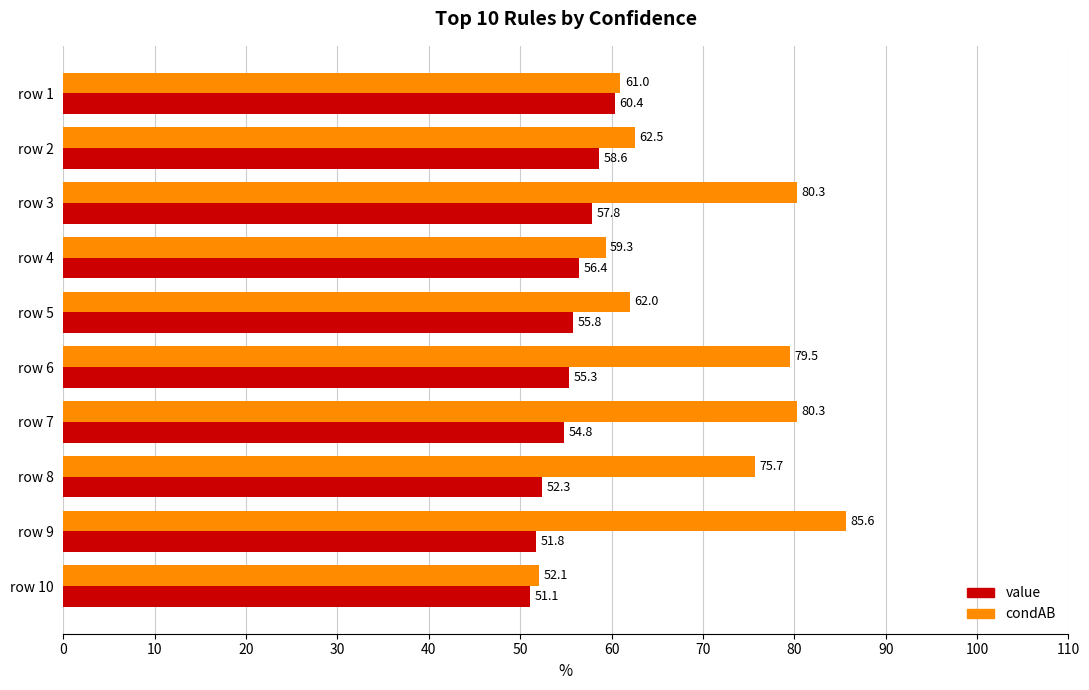

What value does the condAB series have at row 9?

85.6